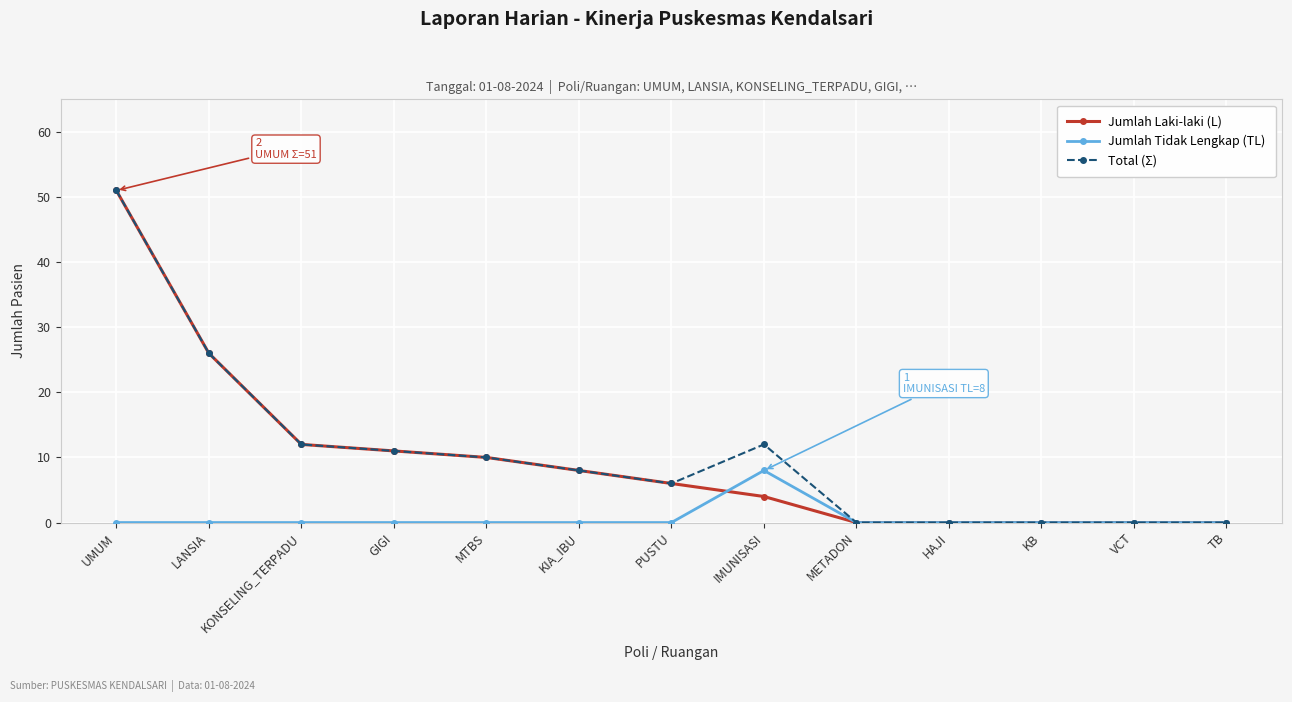

What is the spread (max minus min) of values at KONSELING_TERPADU?

12